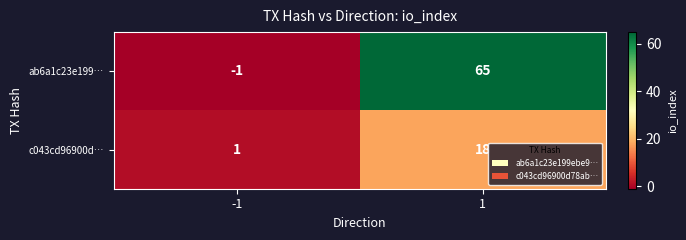

What is the maximum value shown in the chart?

65